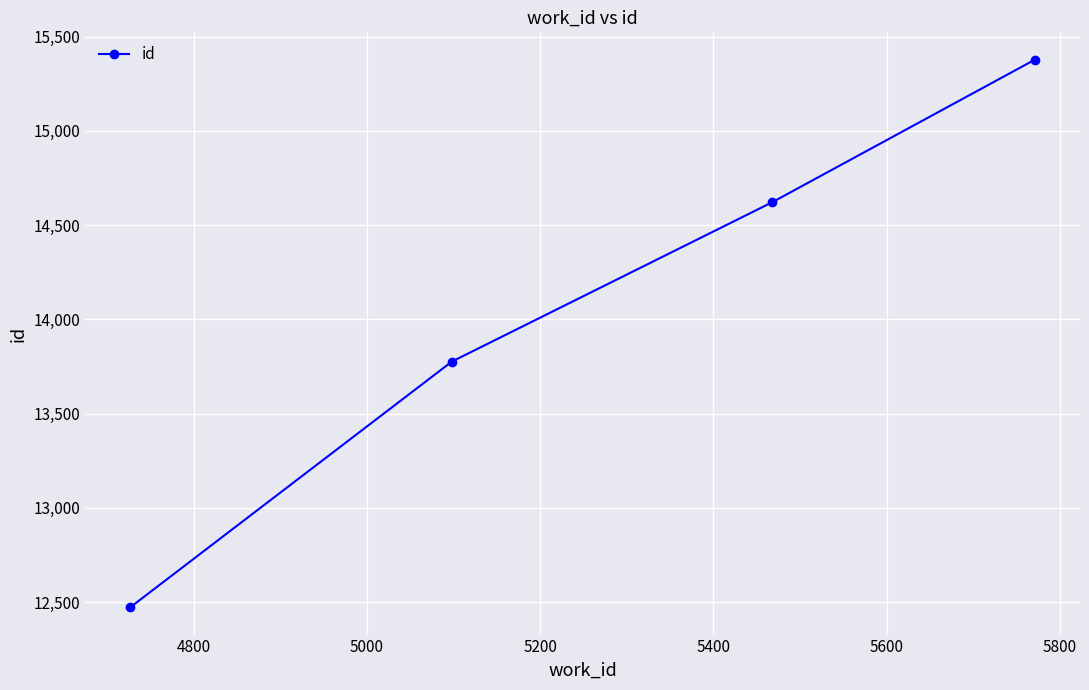

True or false: there are more than 1 points higher than both neighbors.

False